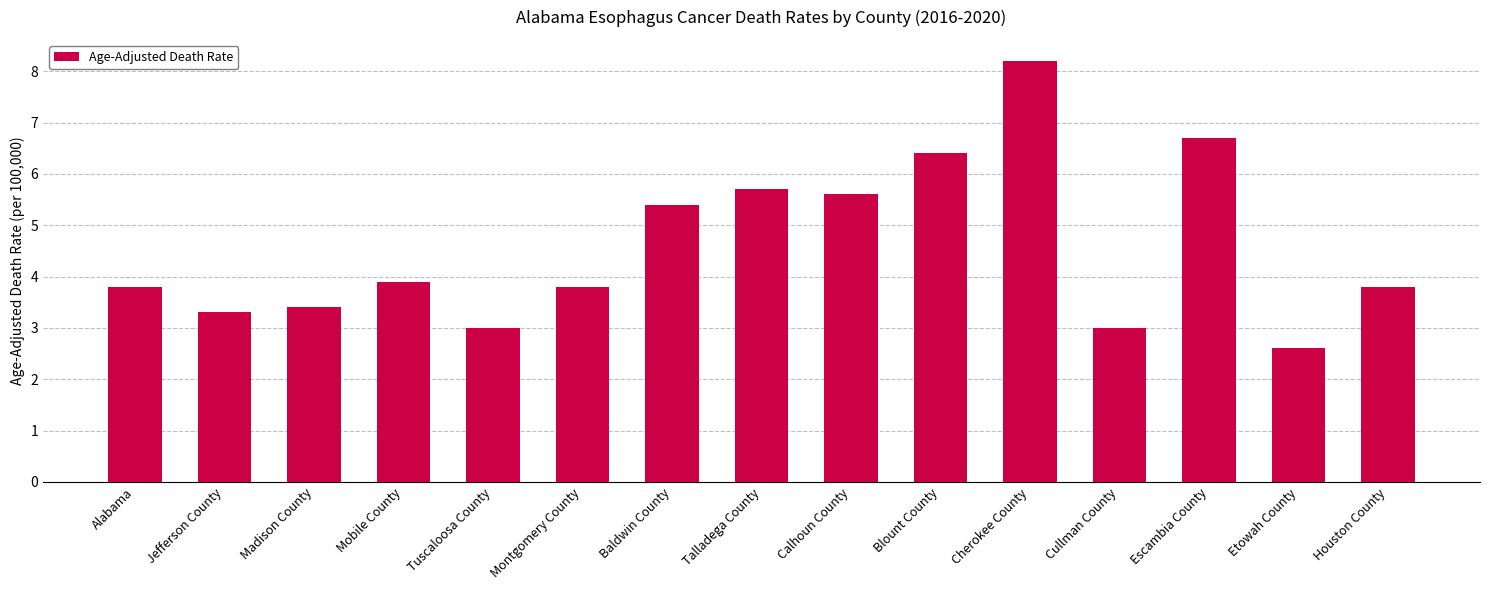

The value at Calhoun County is 5.6. True or false?

True